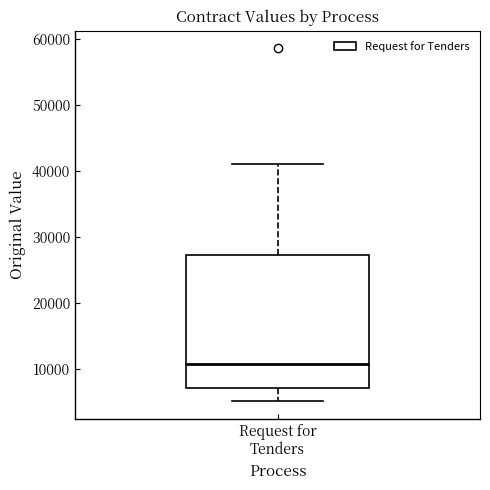

Read this box plot against the y-axis: the position of the median line, the range covered by the box, and the ends of both whiskers. The values are not printed on the chart, so give them approximately, as read against the axis.

median 11000, box 7000 to 27000, whiskers 5000 to 41000